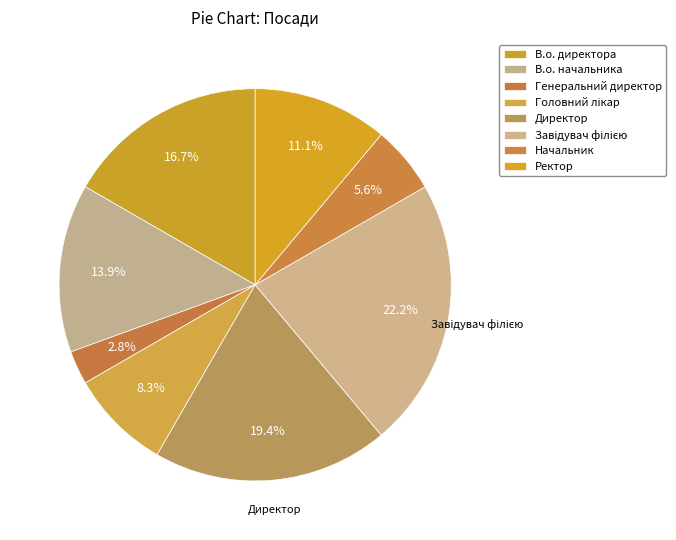

Which has a higher value, Головний лікар or Завідувач філією?

Завідувач філією